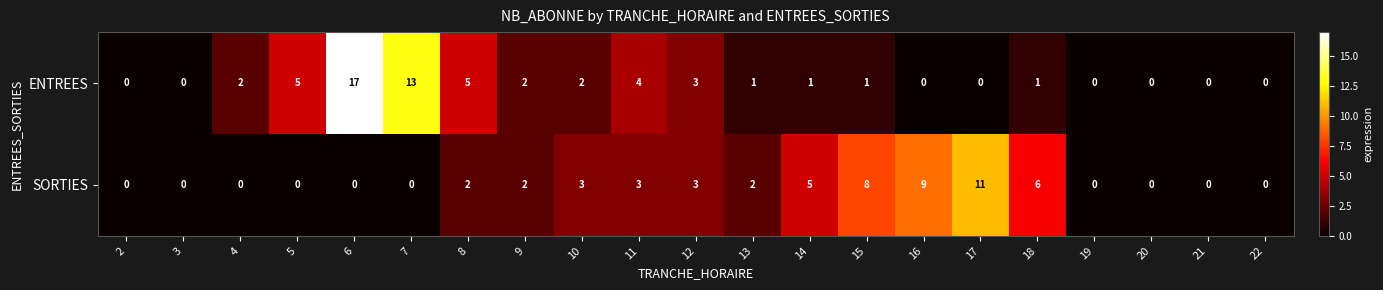

What is the difference between the maximum and minimum values in the SORTIES series?

11